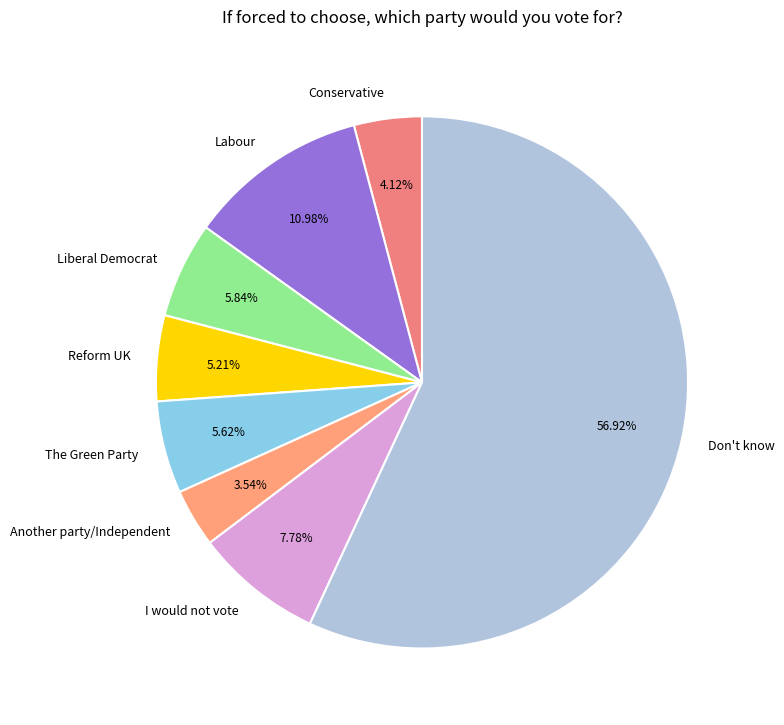

Between I would not vote and Labour, which is larger?

Labour